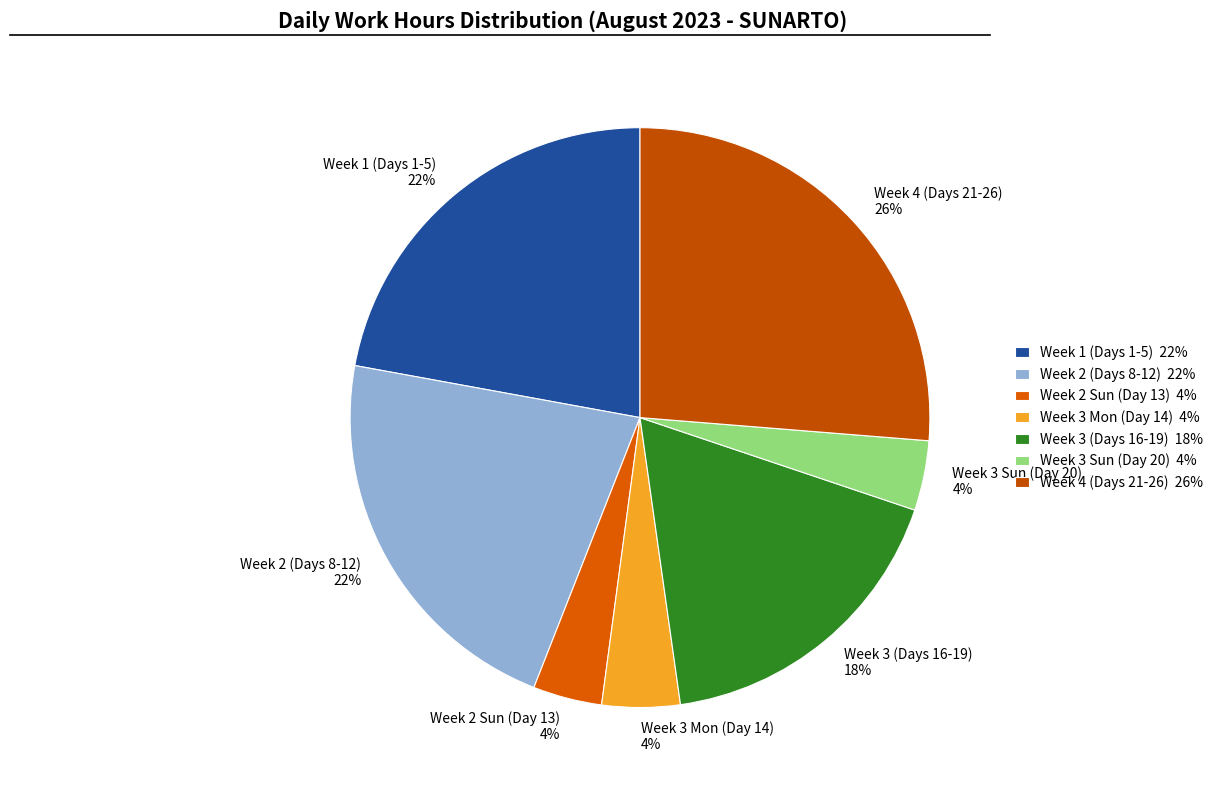

To the nearest percent, what is the difference between the largest and smallest slice percentages?

22%